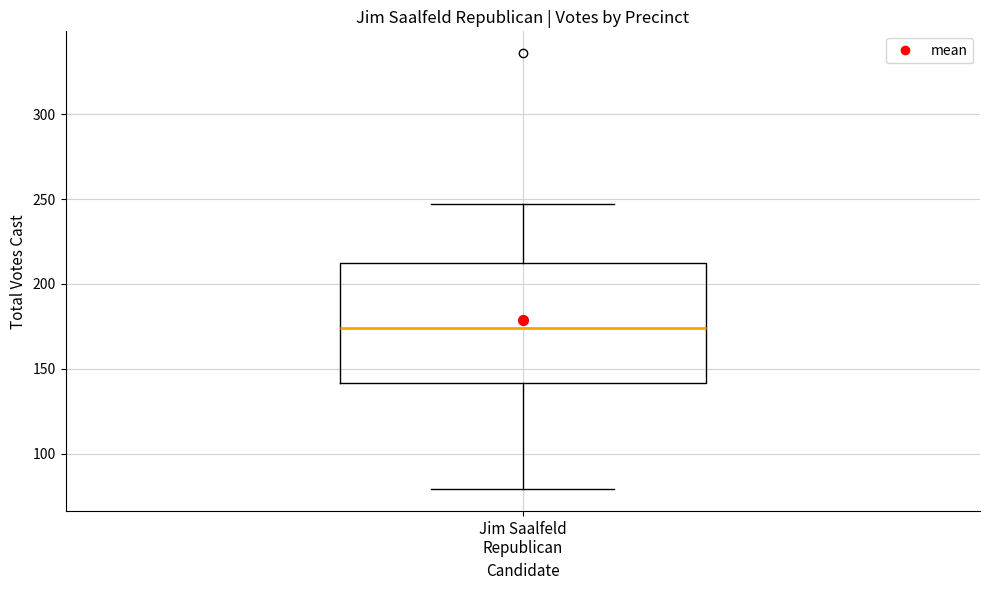

Read this box plot against the y-axis: the position of the median line, the range covered by the box, and the ends of both whiskers. The values are not printed on the chart, so give them approximately, as read against the axis.

median 175, box 140 to 215, whiskers 80 to 245